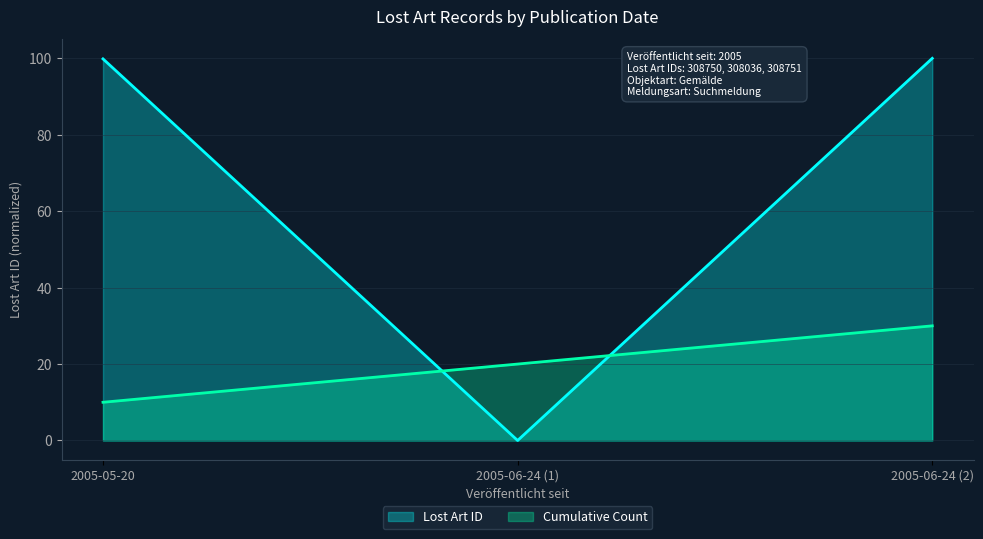

Does the chart display data point markers on the line(s)?

No